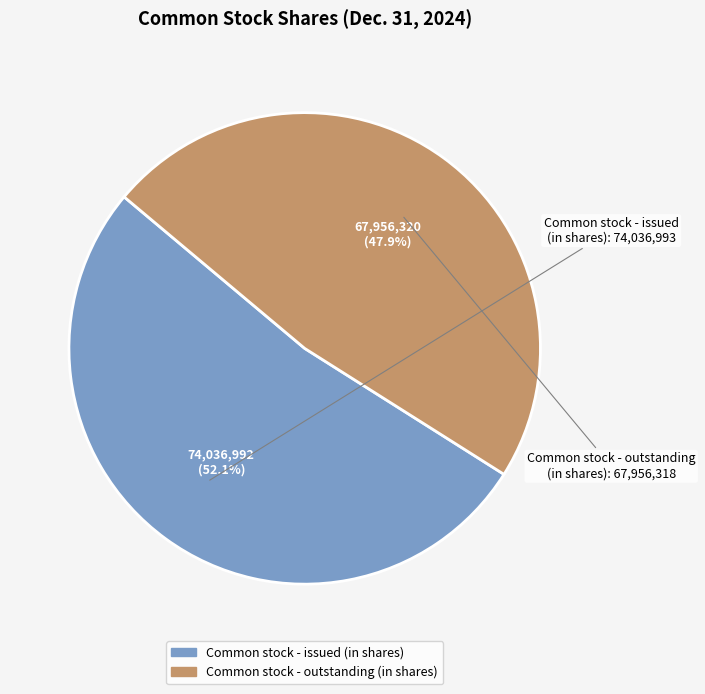

What percentage is NOT represented by Common stock - issued (in shares)?

47.9%